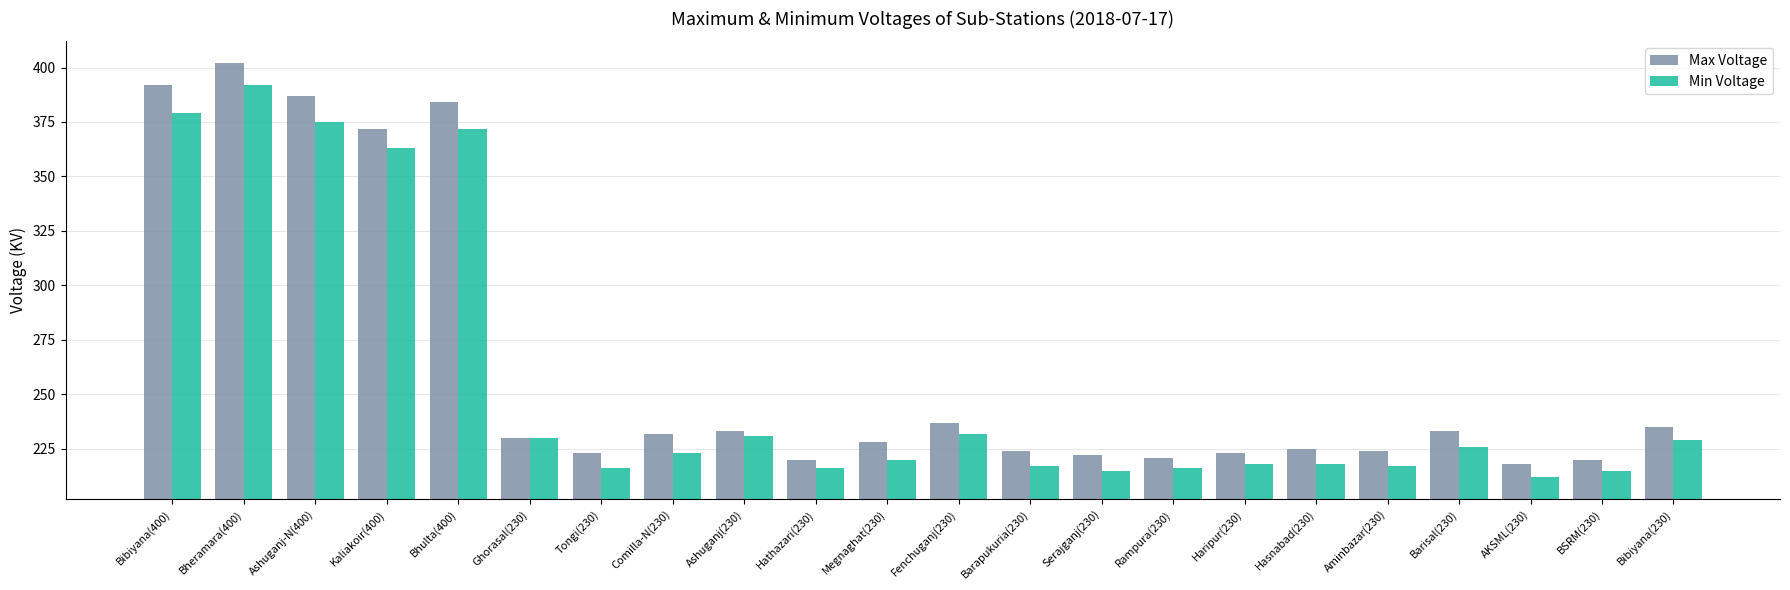

What are all the series names shown in the legend?

Max Voltage, Min Voltage